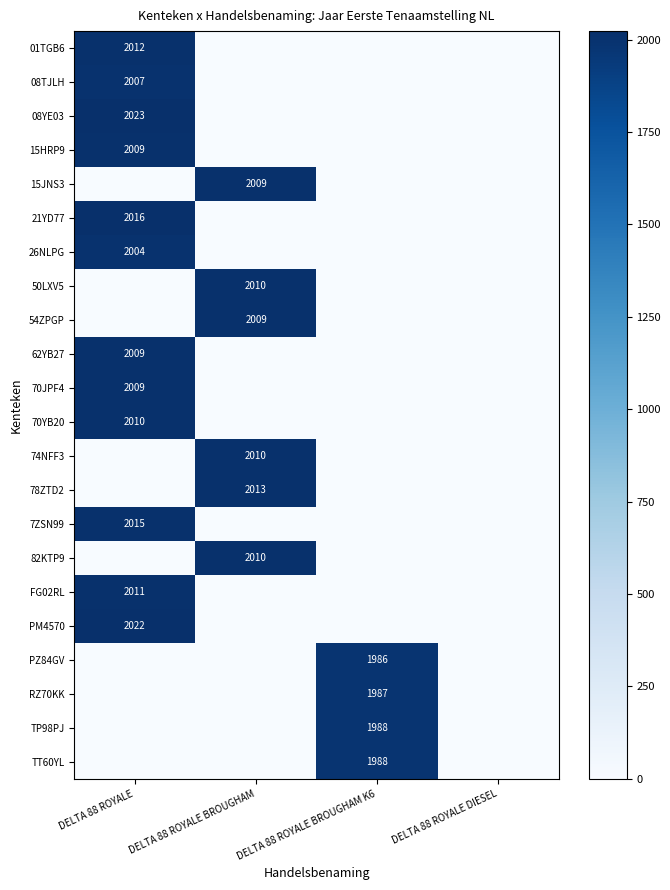

Is it true that 70YB20 equals 3379 at DELTA 88 ROYALE?

False